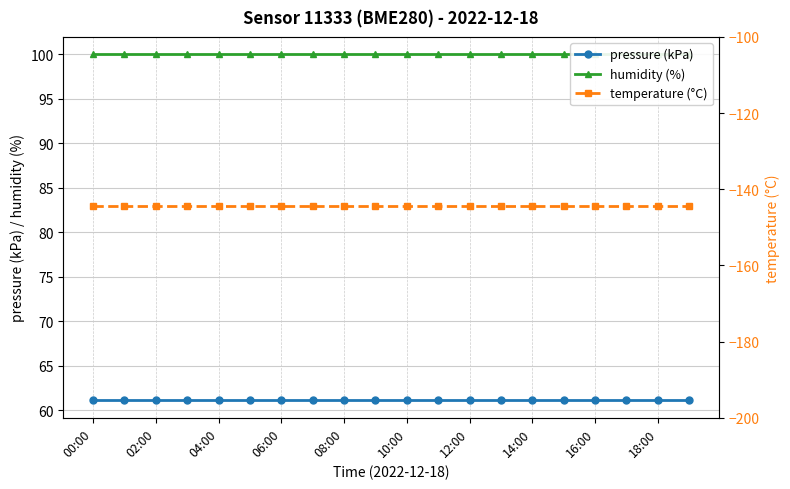

True or false: temperature (°C) and humidity (%) cross at least once.

False